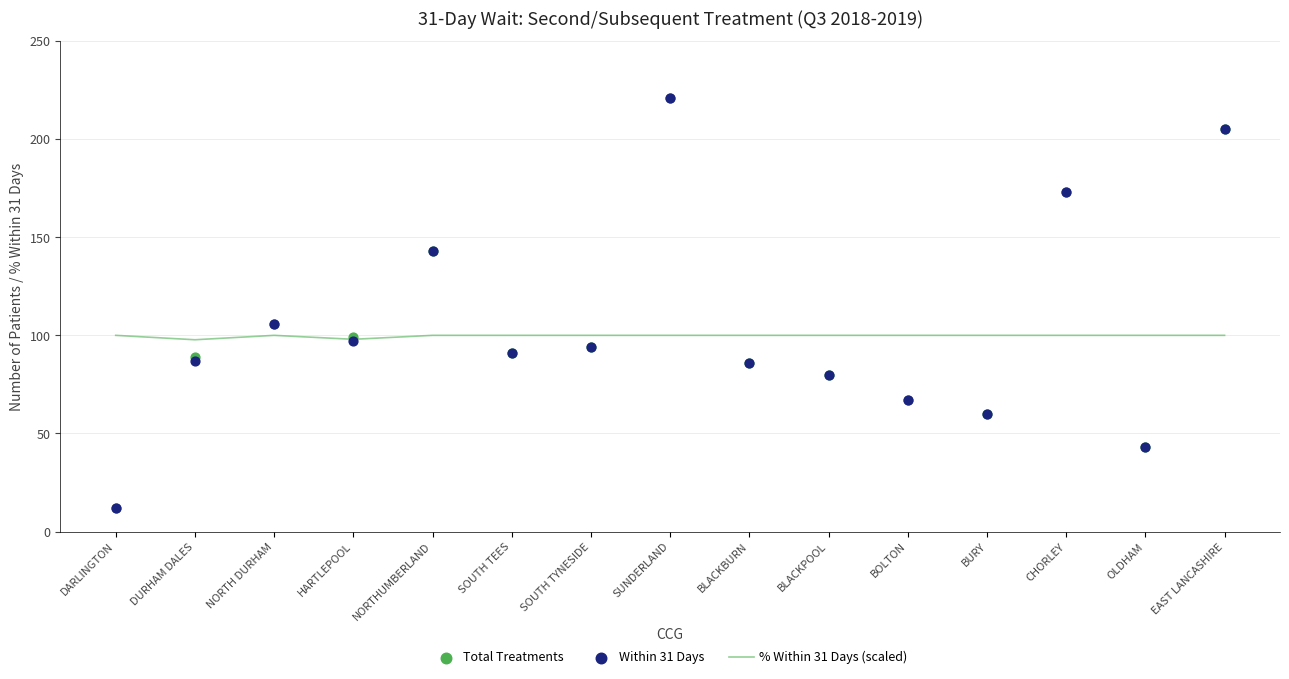

Which series has the widest spread of Y values?

Total Treatments